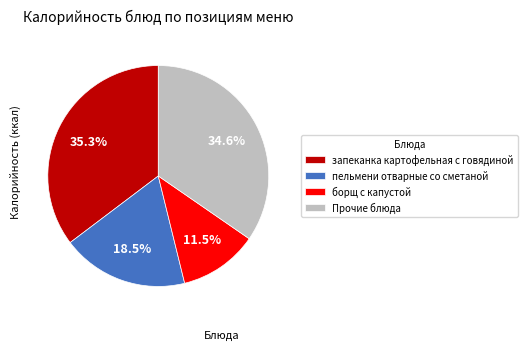

Rank the categories by value from lowest to highest.

борщ с капустой, пельмени отварные со сметаной, Прочие блюда, запеканка картофельная с говядиной